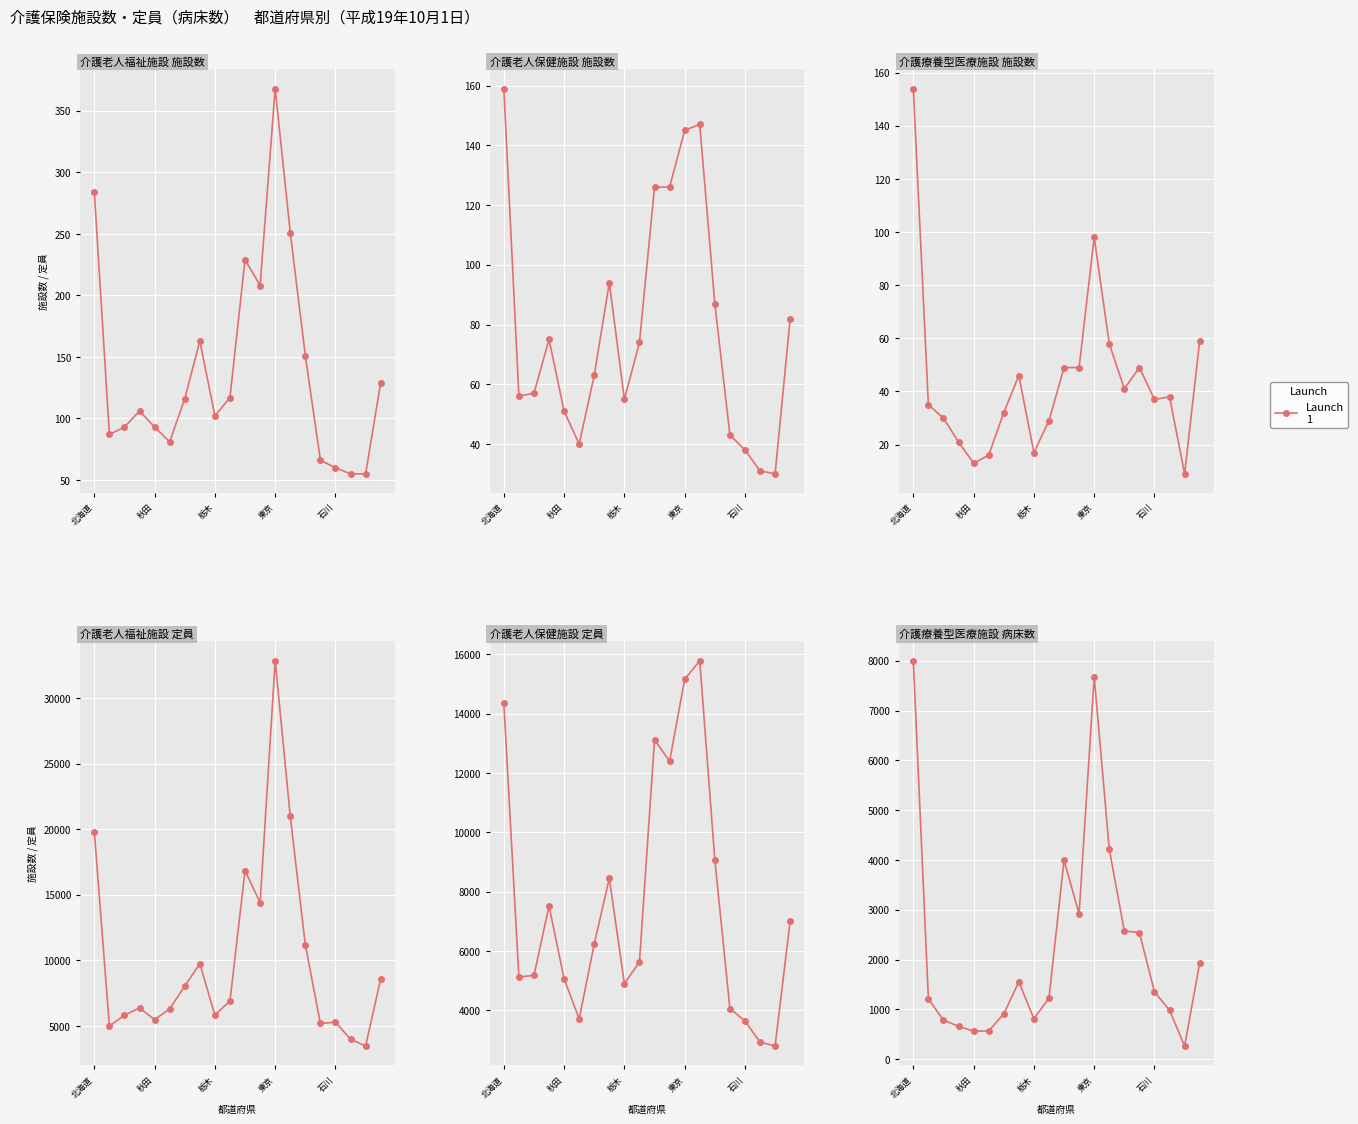

At which label does 介護老人福祉施設_定員 first exceed 6907?

北海道